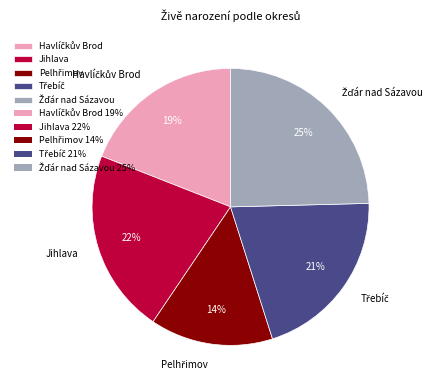

How many slices are in this pie chart?

5